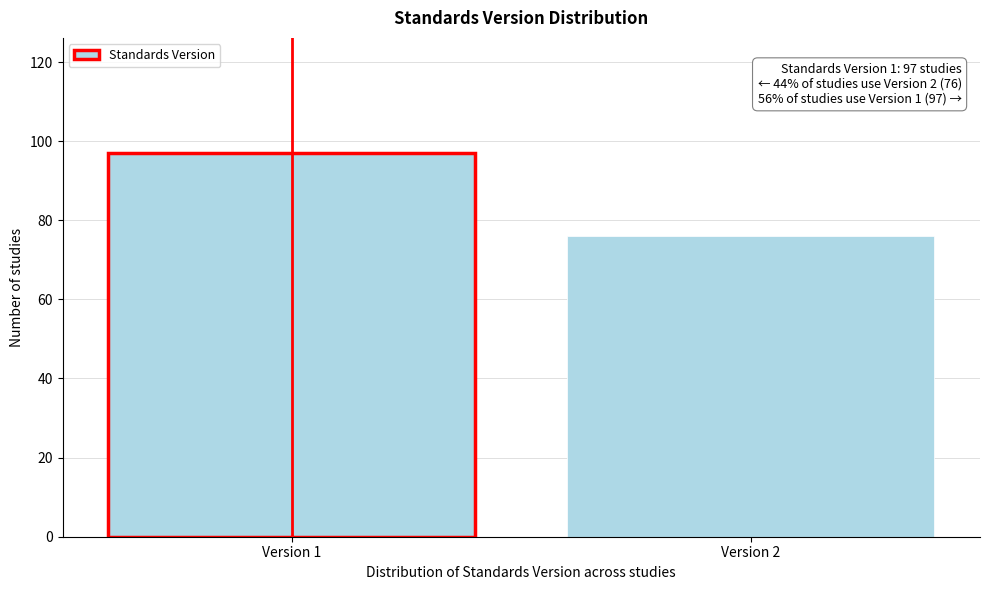

Reading right to left, transcribe all the data shown in this chart.

76	97